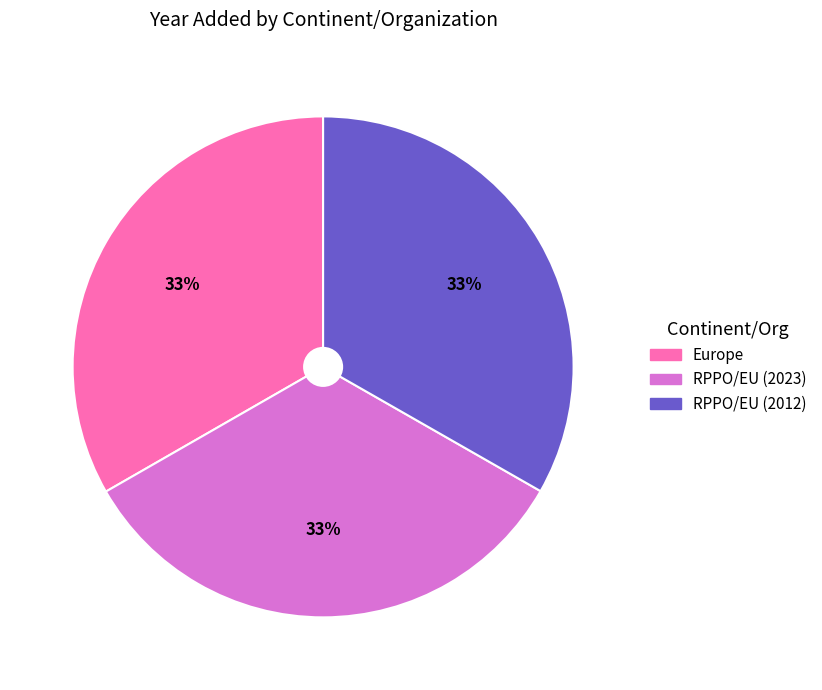

Does any single category account for the majority?

No